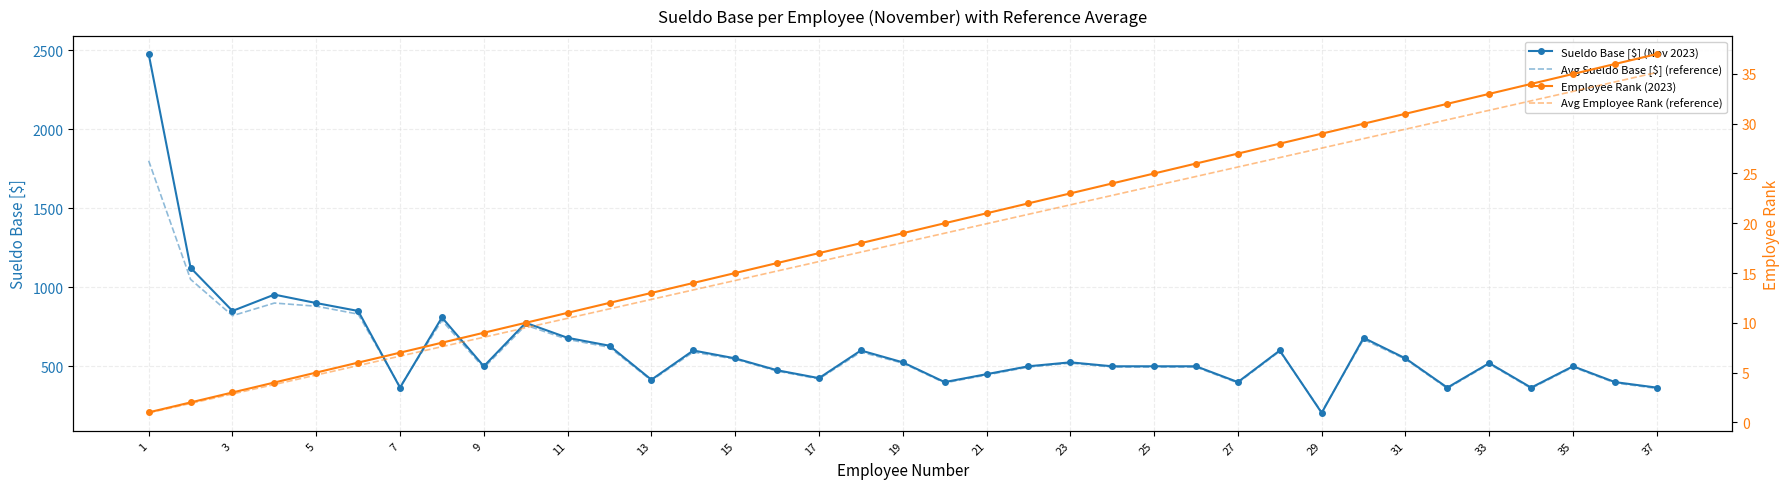

Which category has the lowest value in the Employee Rank (2023) series?

1